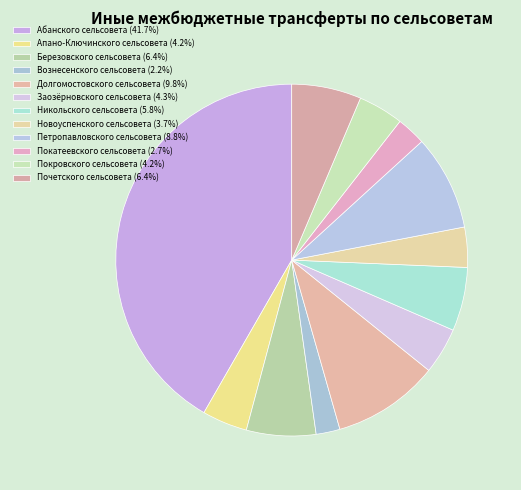

Does Березовского сельсовета account for over 50% of the chart?

No